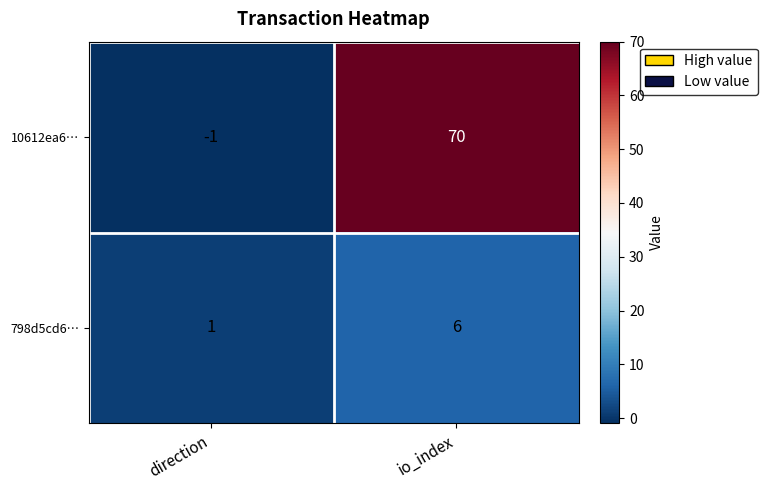

What is the sum of all 798d5cd6… values?

7